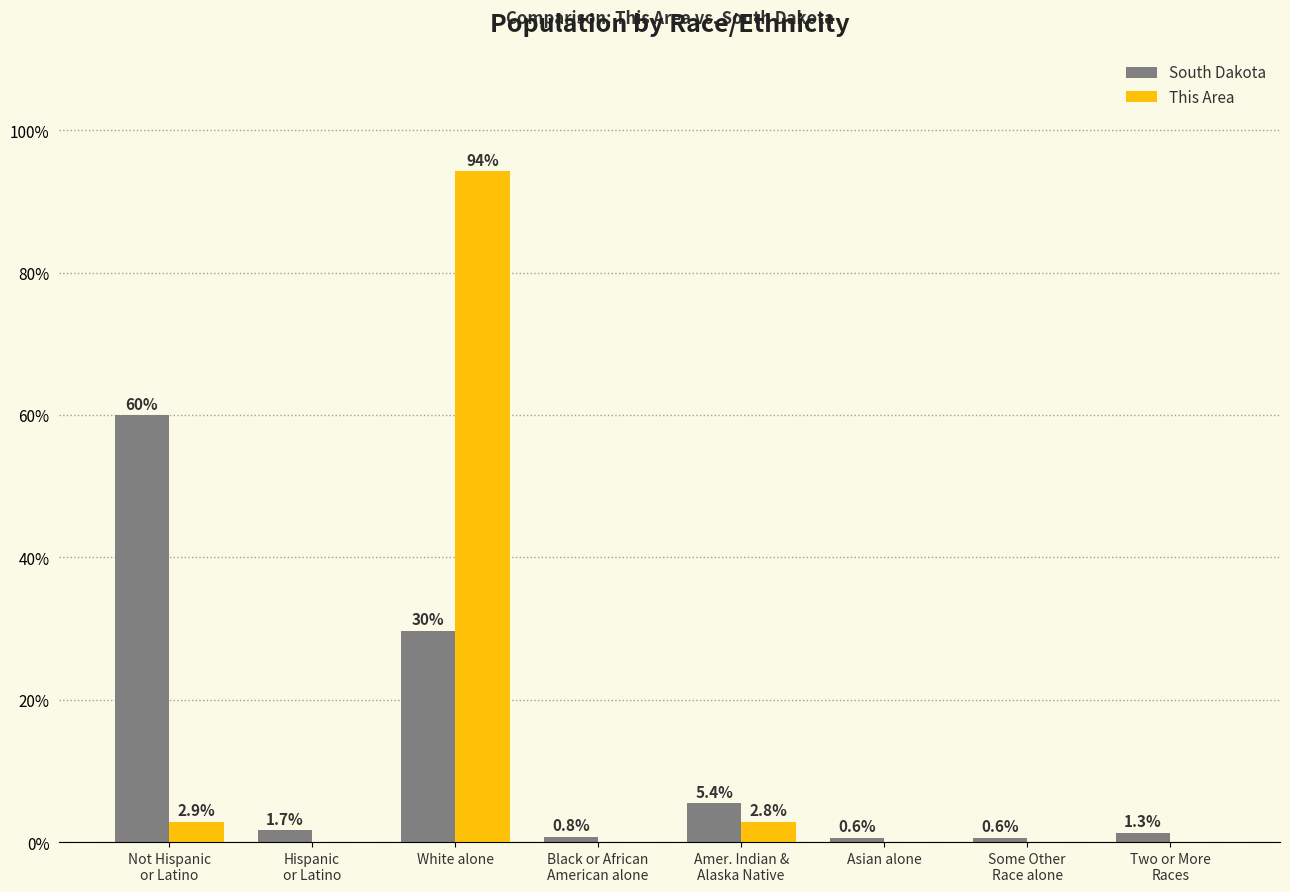

How many distinct data groups are displayed?

2